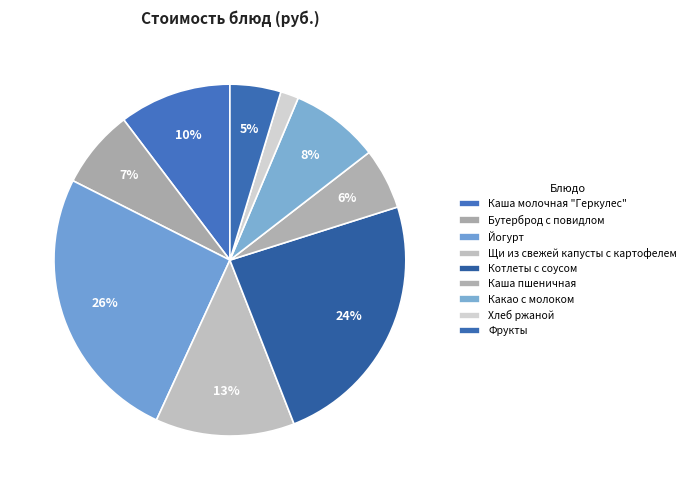

What percentage is the Какао с молоком slice, to the nearest percent?

8%